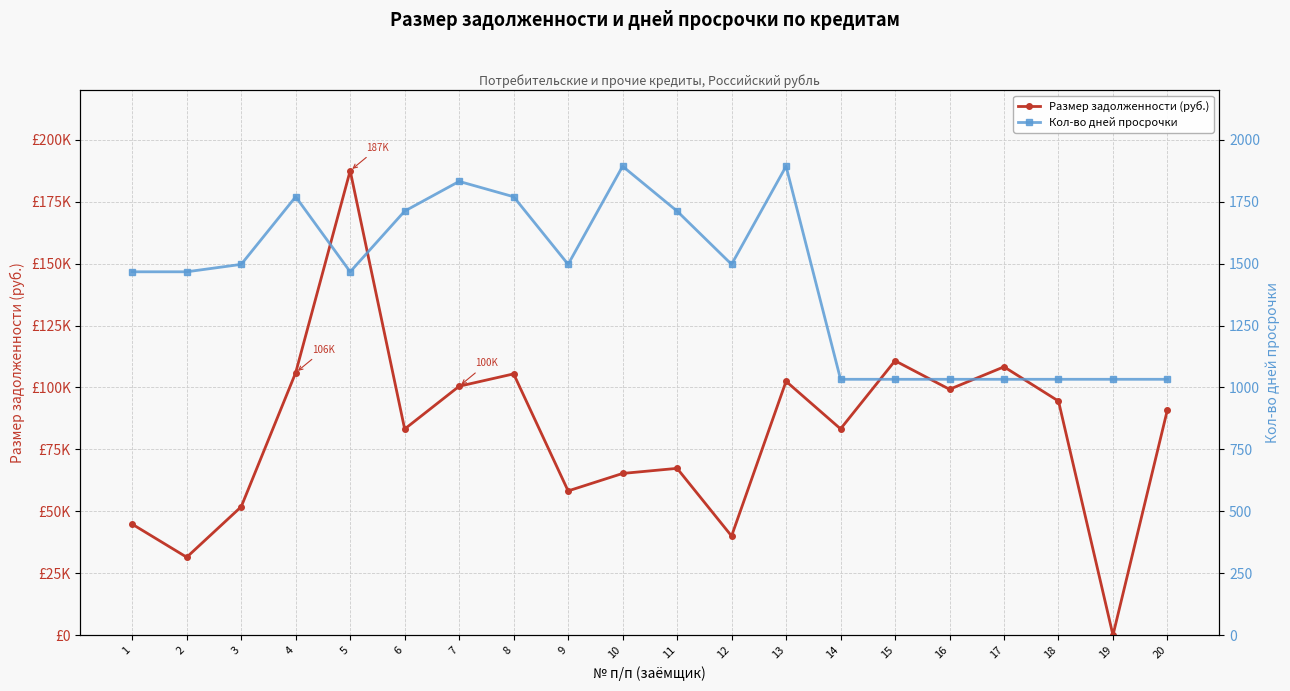

At which category does the chart reach its peak across all series?

5